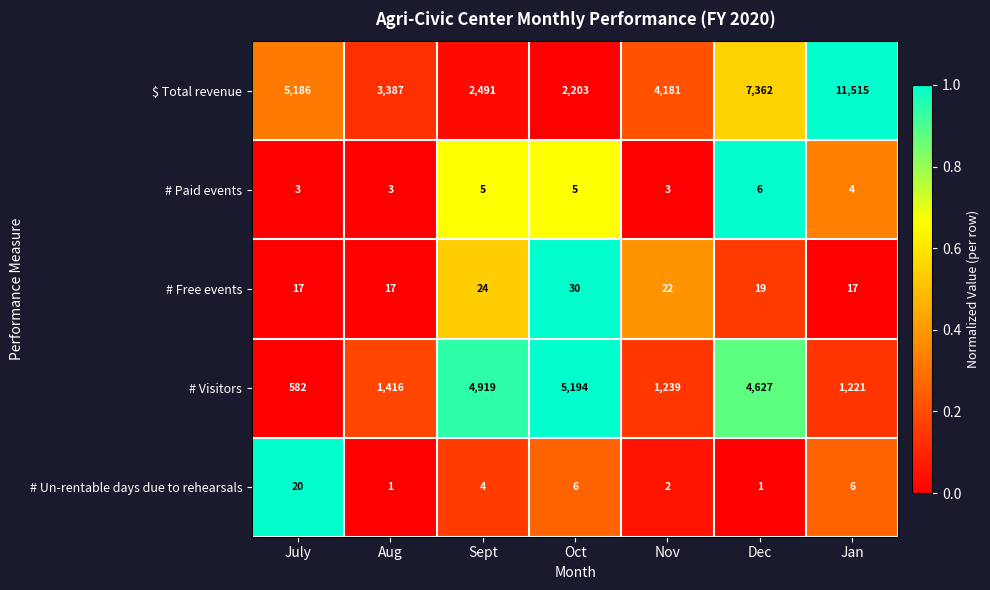

Rank the series at Oct from lowest to highest value.

# Paid events, # Un-rentable days due to rehearsals, # Free events, $ Total revenue, # Visitors